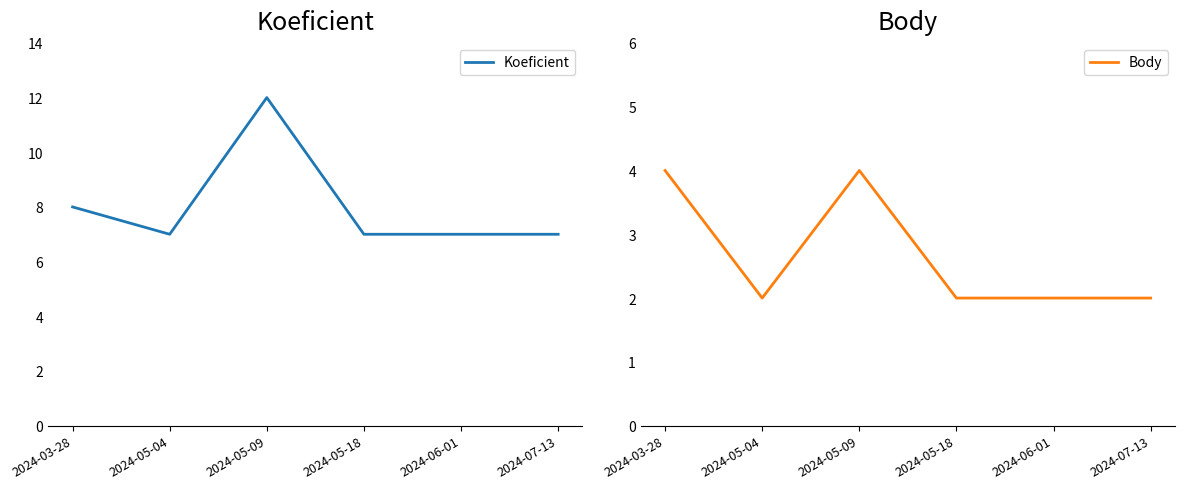

At how many categories does at least one series exceed 6?

6